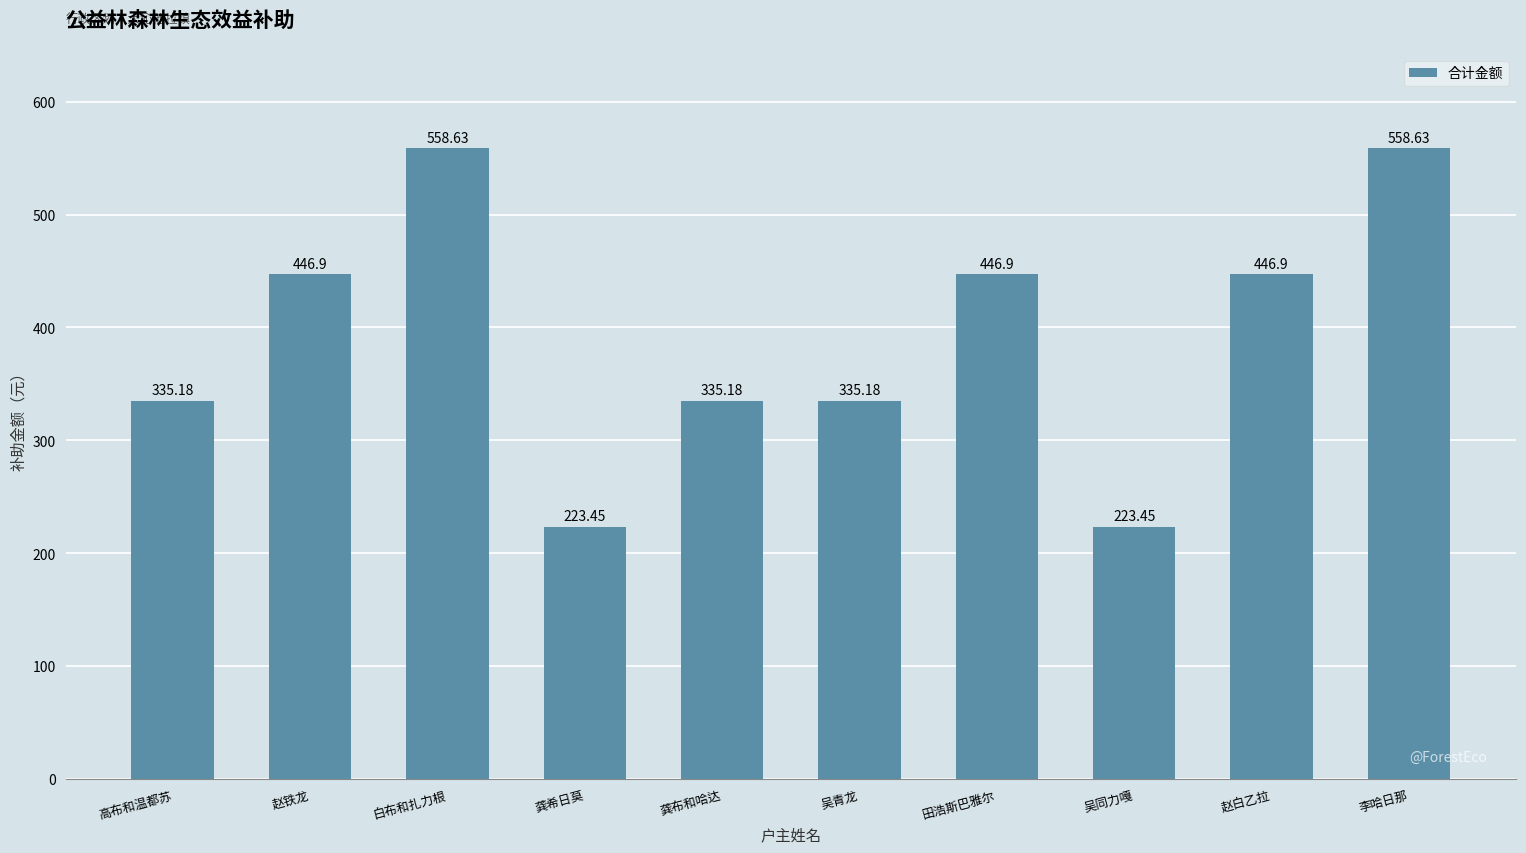

How many values exceed 446?

5